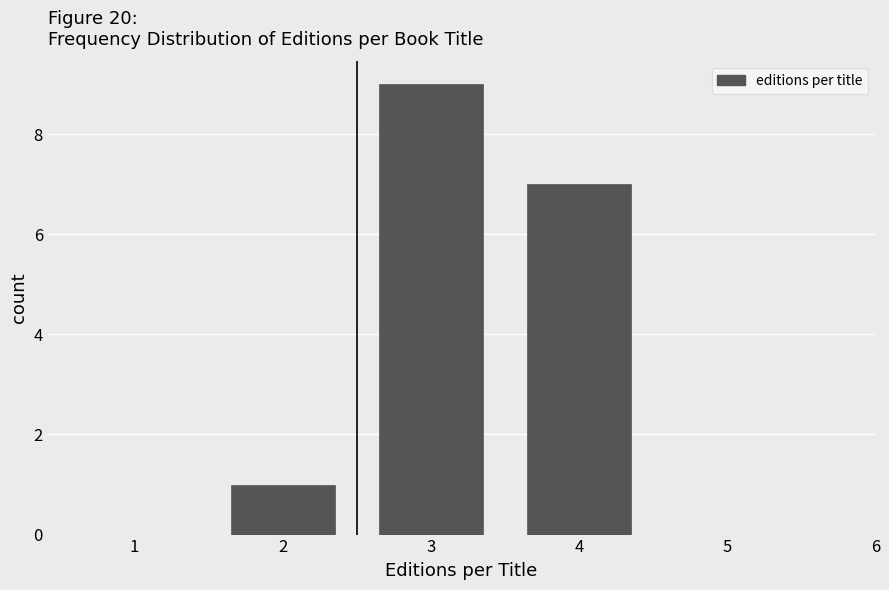

Reading left to right, transcribe all the data shown in this chart.

1=0	2=1	3=9	4=7	5=0